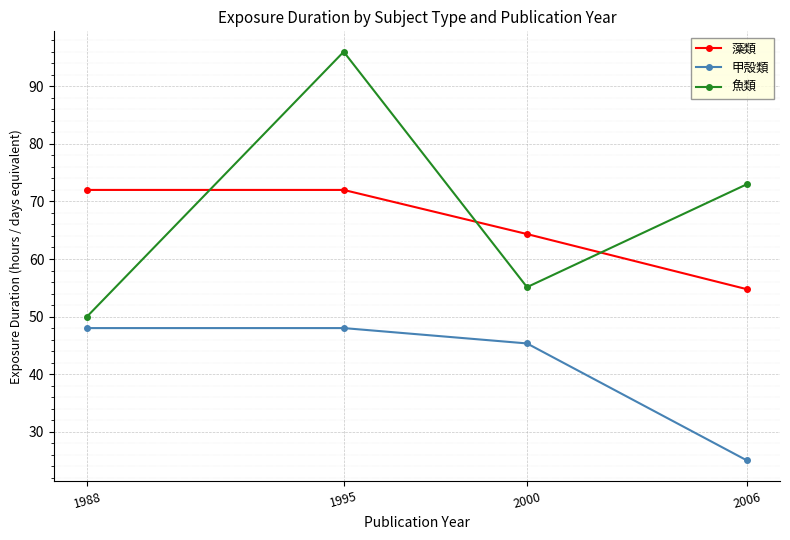

At which label is 魚類 closest to 73?

2006